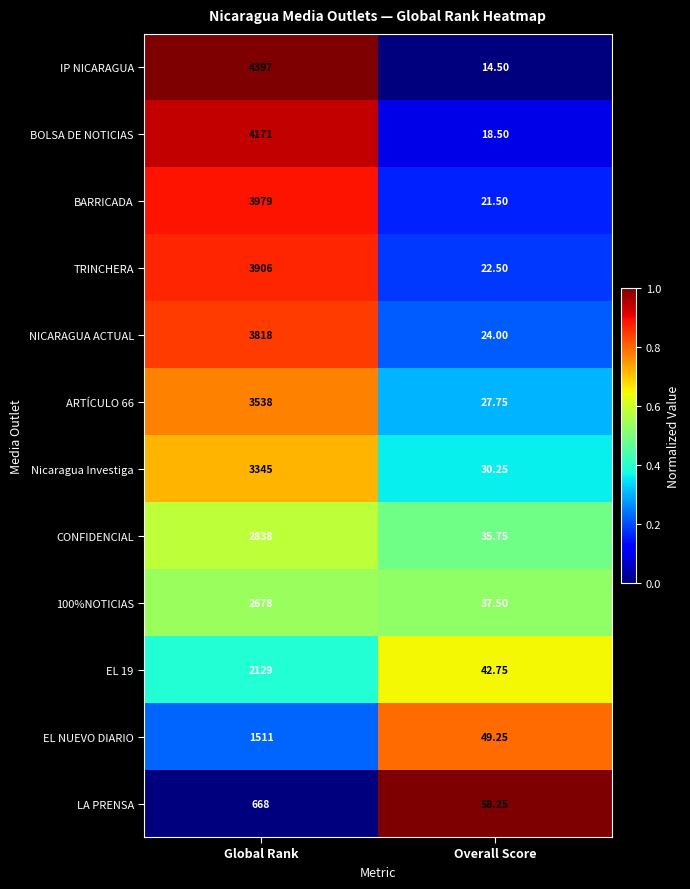

Is the value of TRINCHERA at Overall Score greater than the value of EL 19 at Global Rank?

No